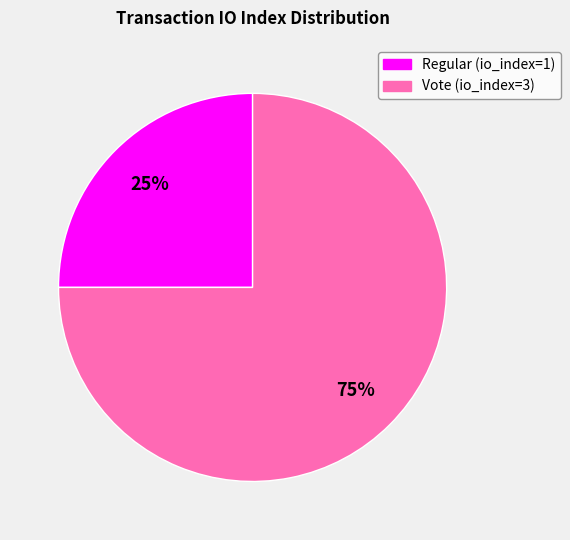

What is the majority slice?

Vote (io_index=3)